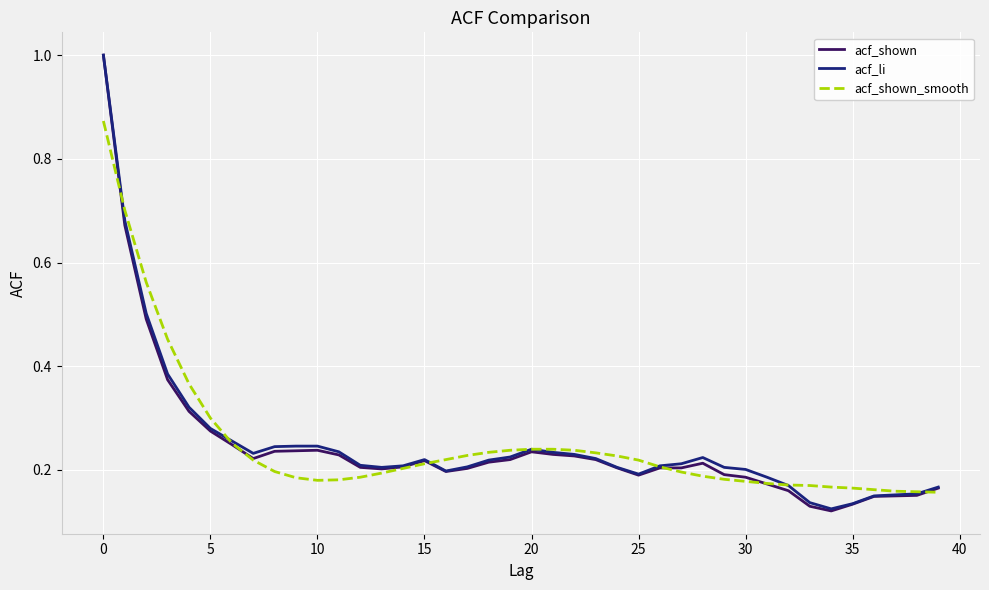

Which series has the widest spread of values?

acf_shown